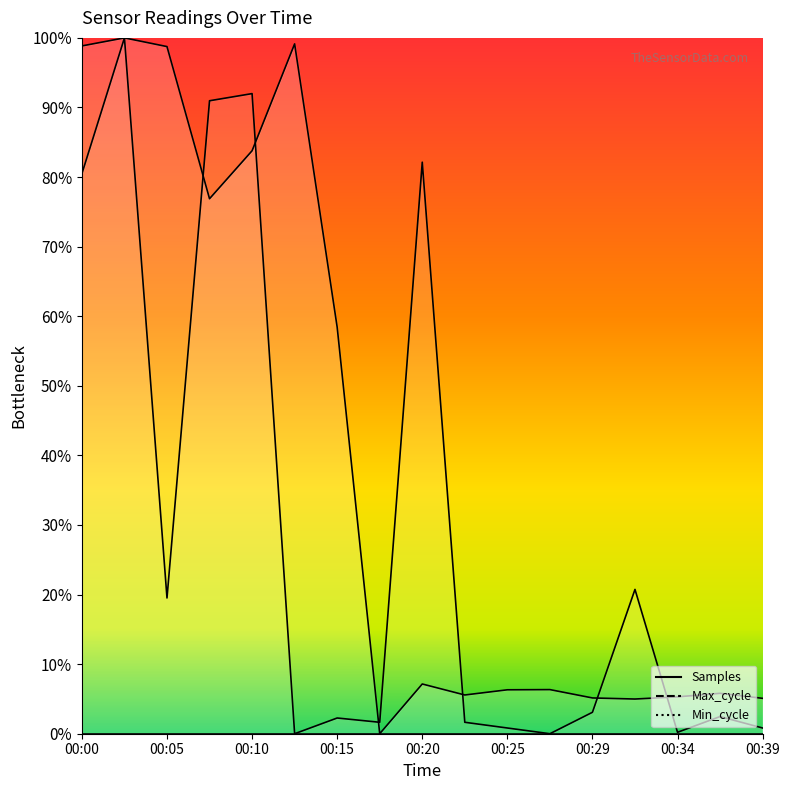

Between 00:20 and 00:08, which is larger?

00:08